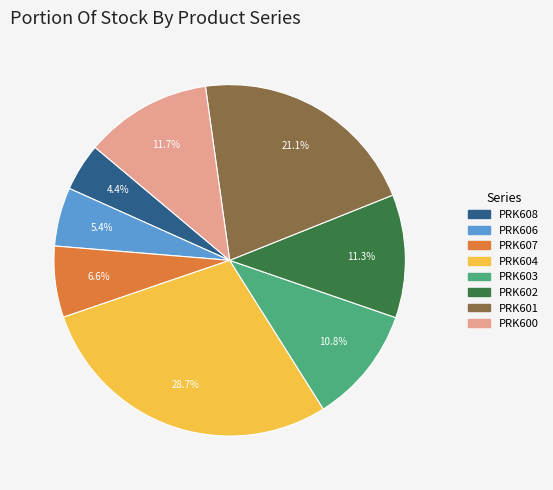

Which has a higher value, PRK600 or PRK607?

PRK600